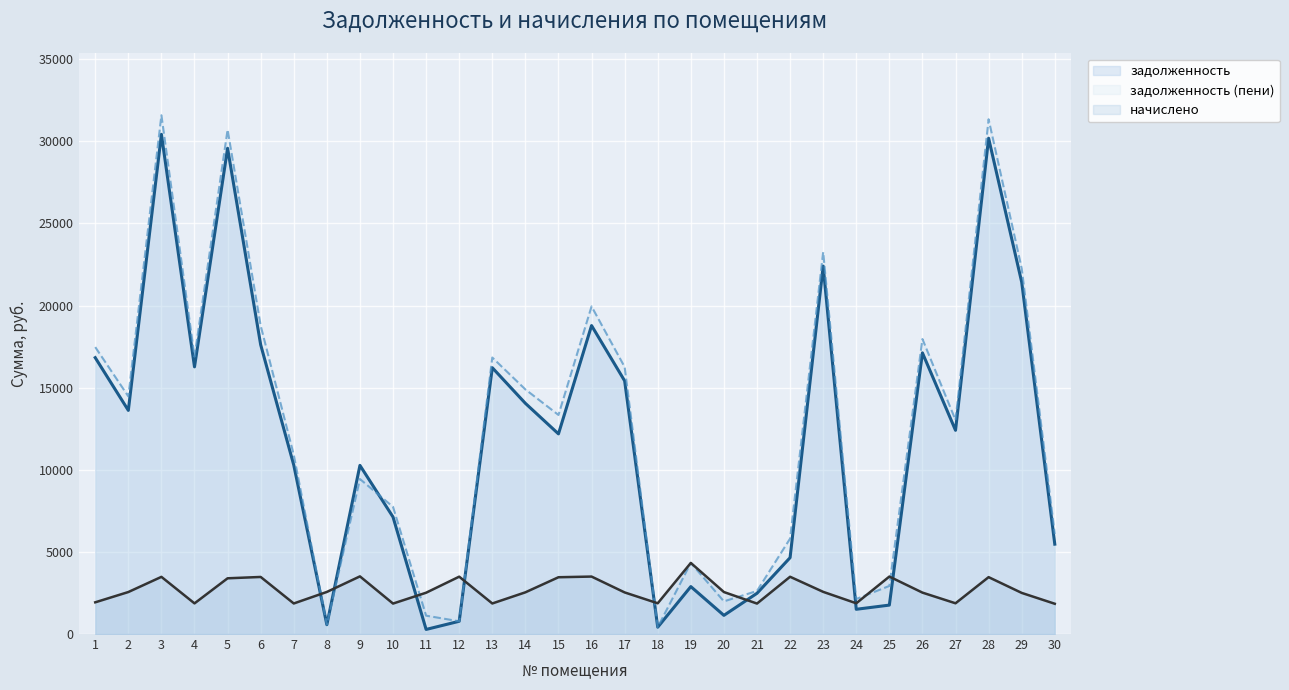

Which category has the highest value in the задолженность (пени) series?

3